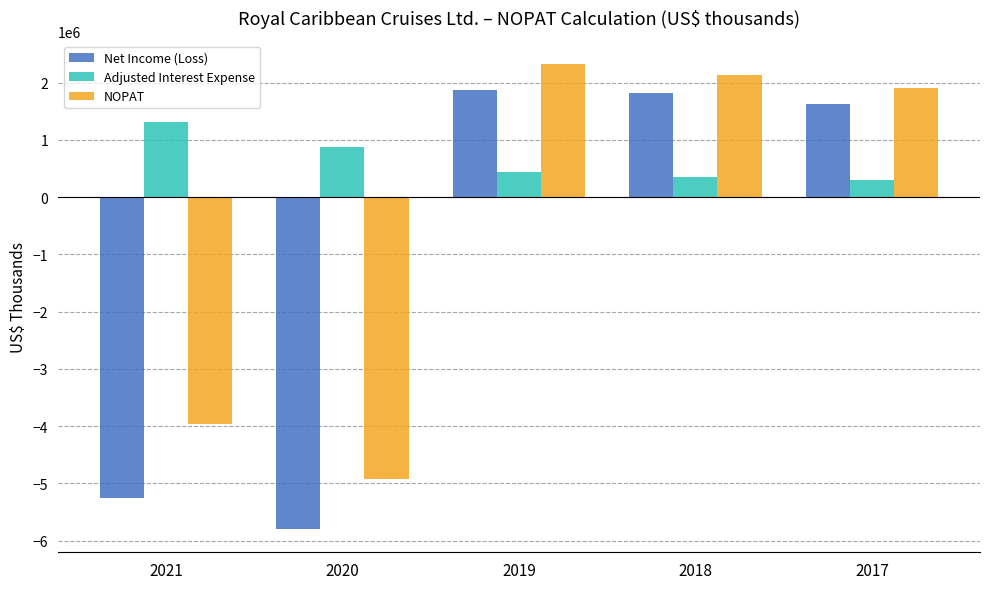

At which label does NOPAT first exceed 1898873?

2019